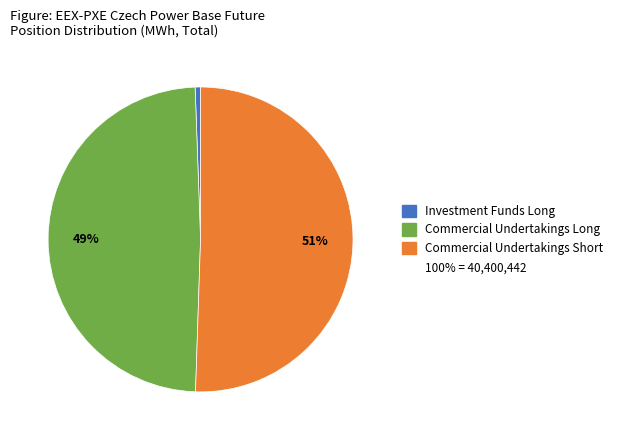

To the nearest percent, what is the difference between the largest and smallest slice percentages?

50%